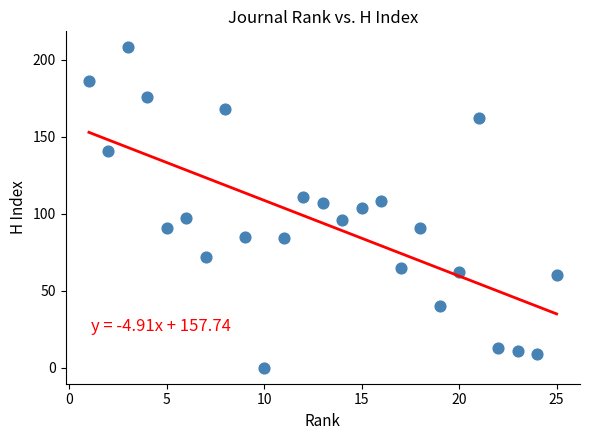

What is the range of X values (max minus min)?

24